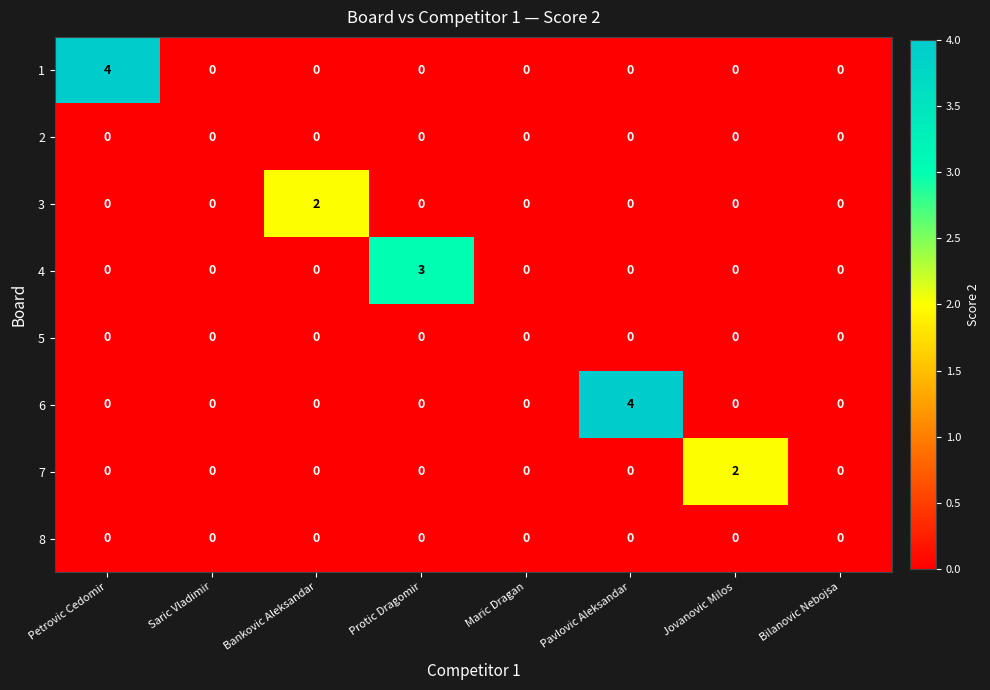

Which series changed the most between Bankovic Aleksandar and Bilanovic Nebojsa?

3